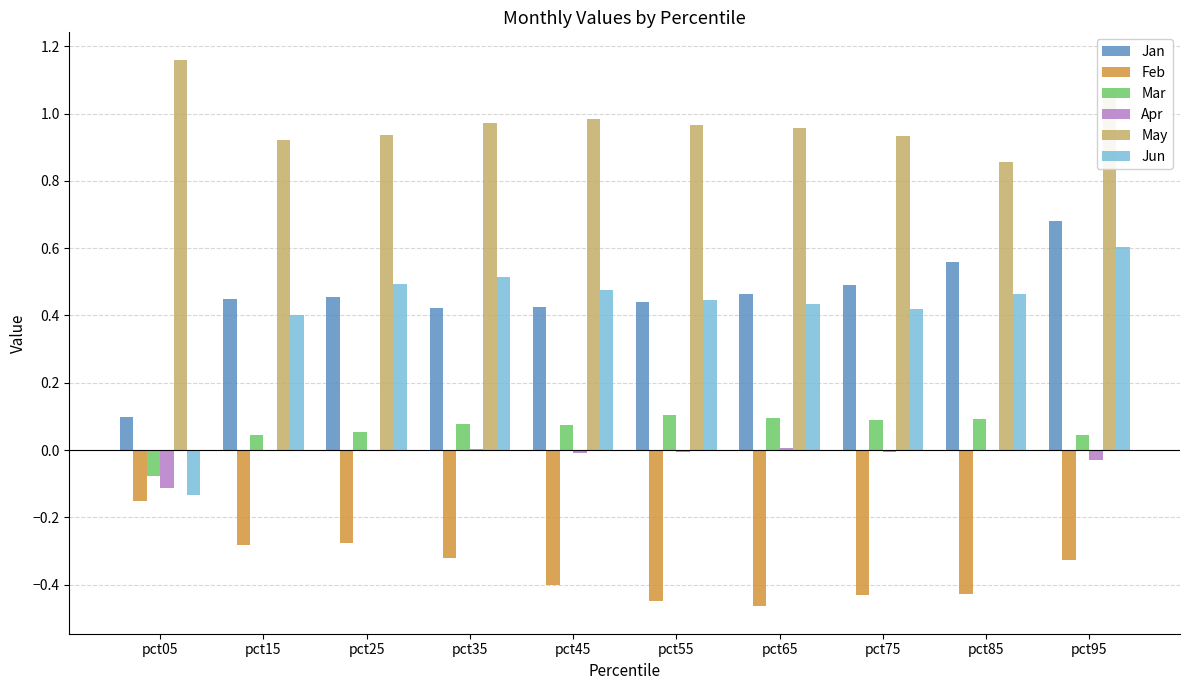

Which category has the highest value across all series?

pct05